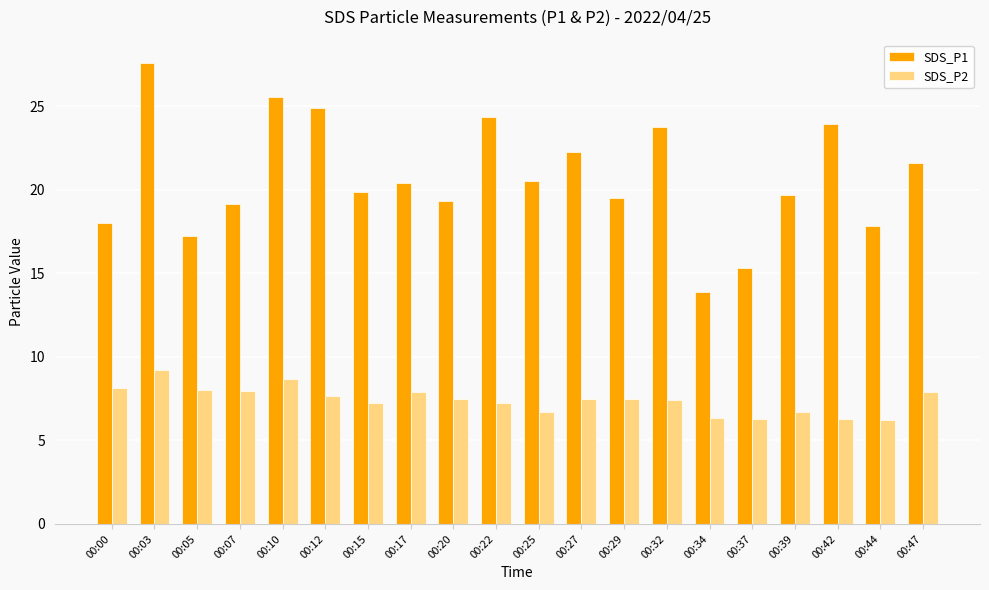

List the series in order of their peak value, highest first.

SDS_P1, SDS_P2